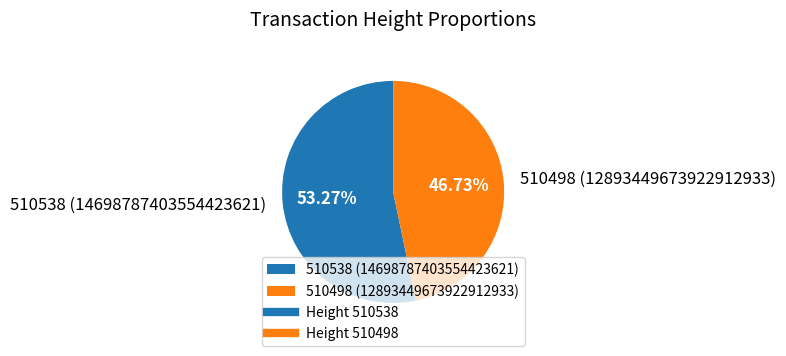

Which has a higher value, 510498 or 510538?

510538